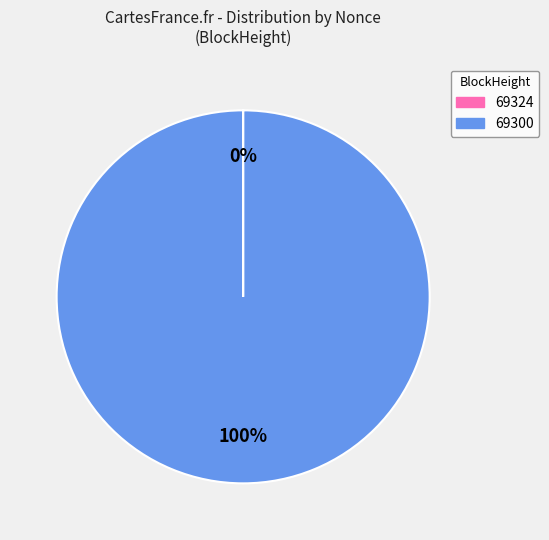

Which slice is the largest?

69300